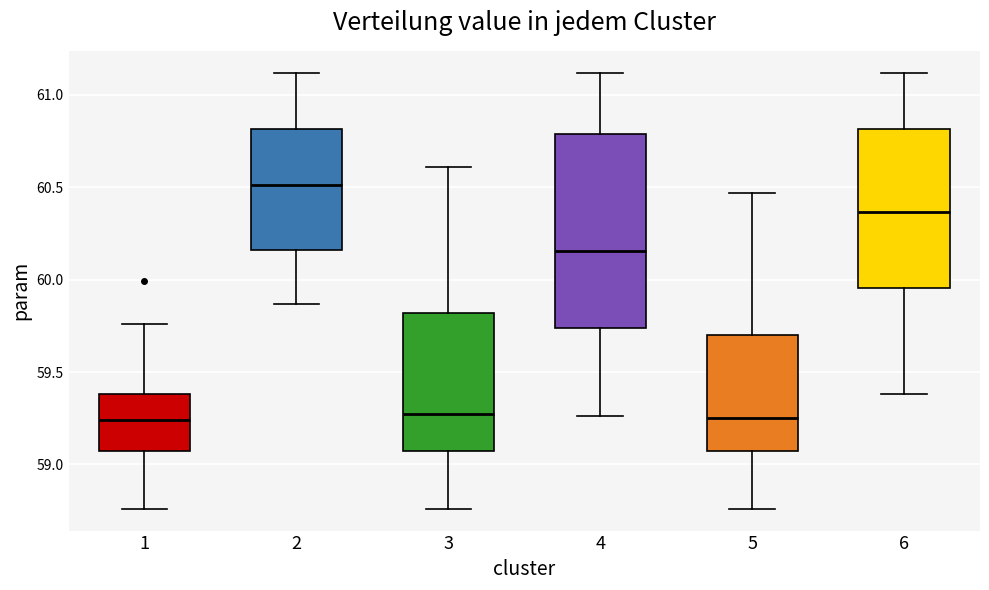

Reading left to right, transcribe this box plot: for each box, give where its median line is, the range the box spans, and where its two whiskers end, as read against the y-axis. The values are not printed on the chart, so give them approximately, as read against the axis.

1: median 59.25, box 59.05 to 59.40, whiskers 58.75 to 59.75
2: median 60.50, box 60.15 to 60.80, whiskers 59.85 to 61.10
3: median 59.30, box 59.05 to 59.80, whiskers 58.75 to 60.60
4: median 60.15, box 59.75 to 60.80, whiskers 59.25 to 61.10
5: median 59.25, box 59.05 to 59.70, whiskers 58.75 to 60.45
6: median 60.35, box 59.95 to 60.80, whiskers 59.40 to 61.10